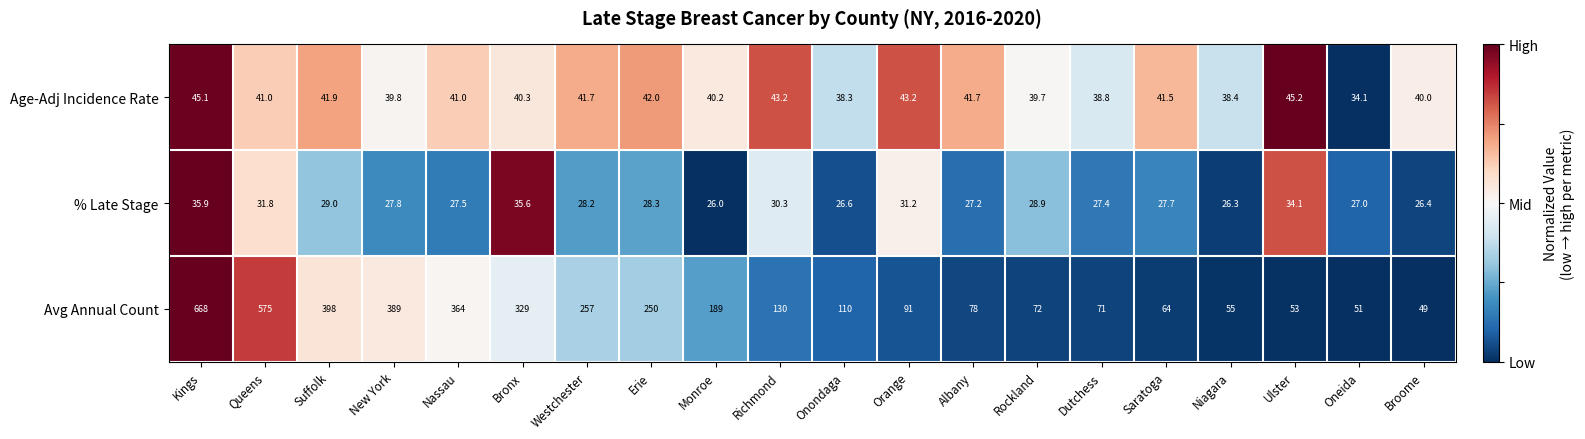

How many categories are shown in the chart?

20